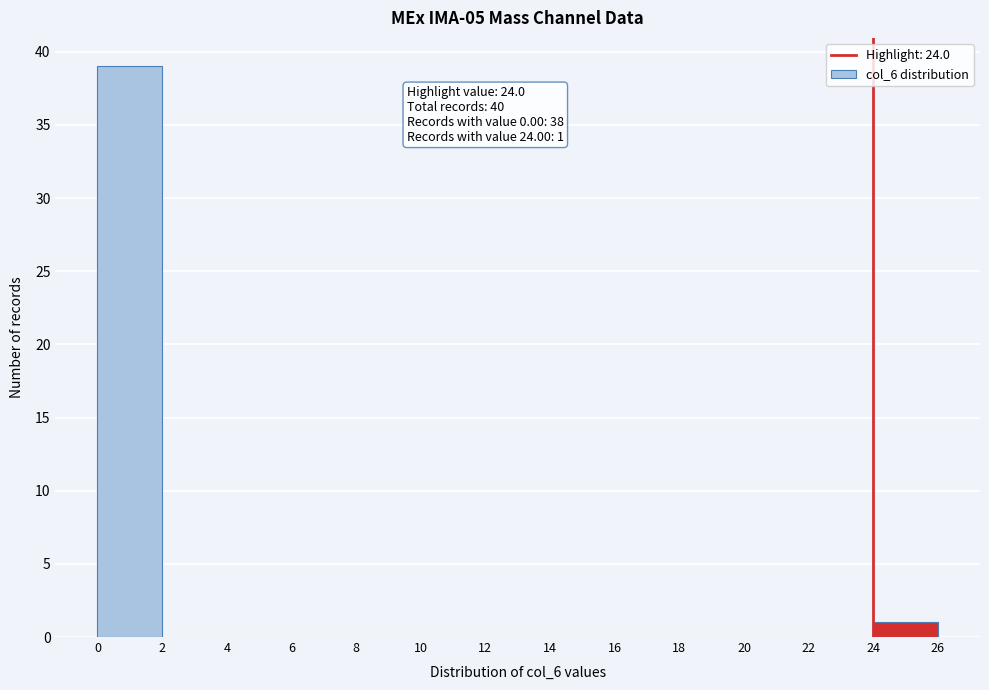

Which range on the x-axis has the tallest bar?

0 to 2